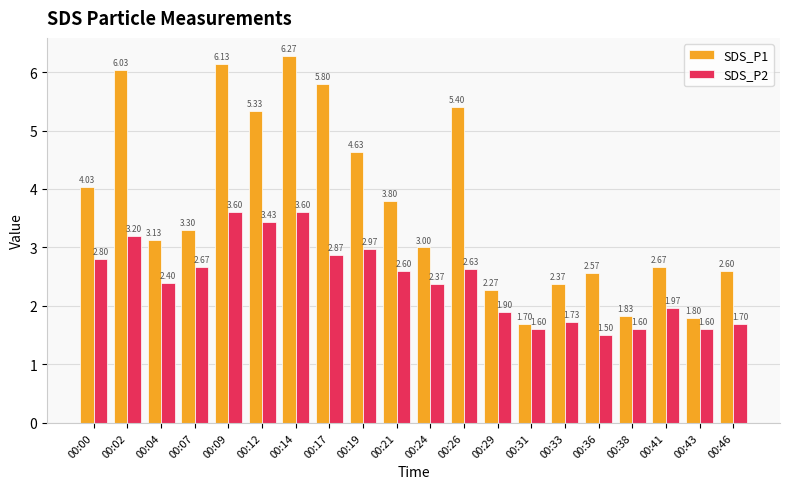

What is the average value of the SDS_P1 series?

3.7